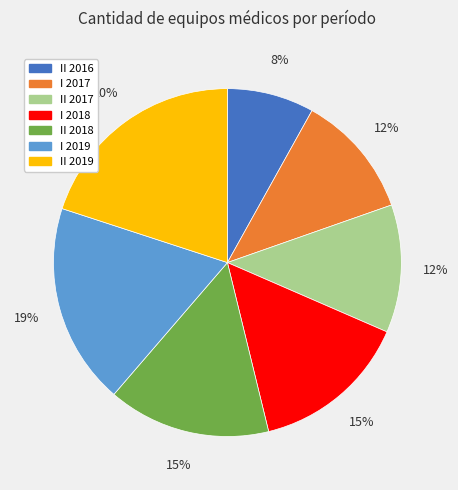

To the nearest percent, what is the difference between the I 2019 and II 2016 slice percentages?

11%